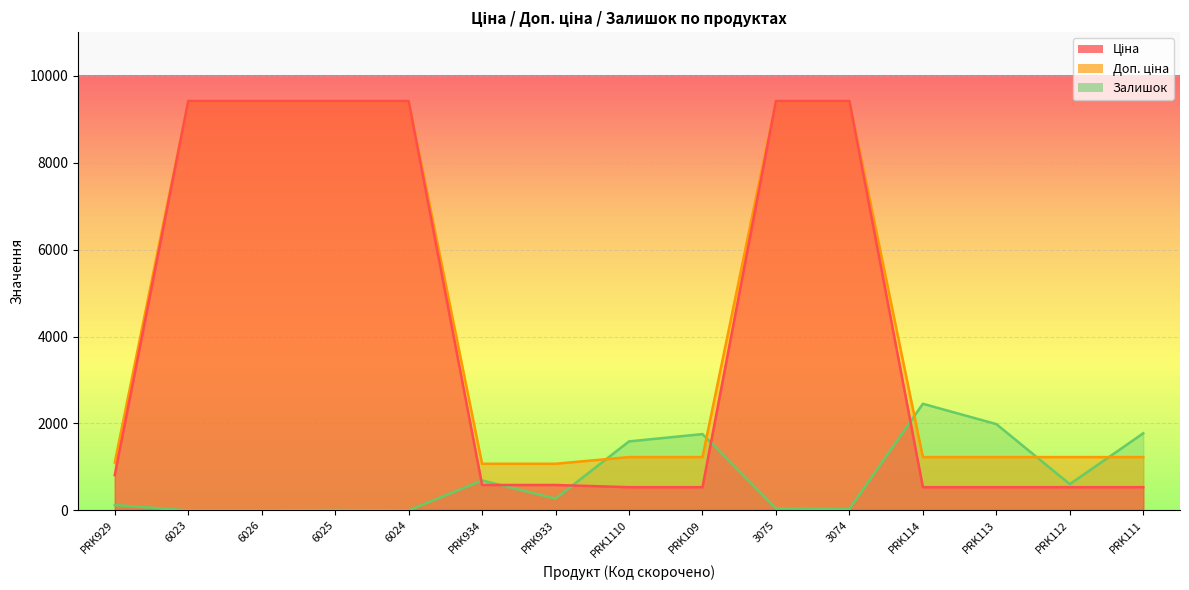

List the series in order of their peak value, lowest first.

Залишок, Ціна, Доп. ціна